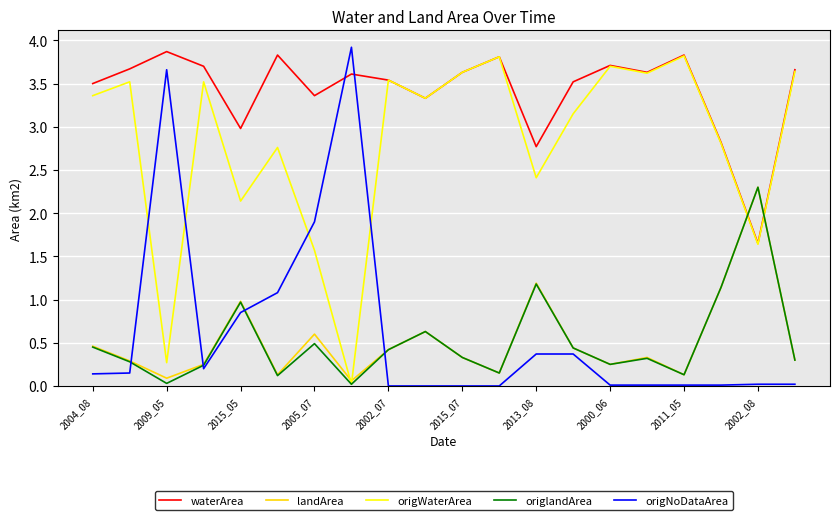

True or false: landArea has more than 1 interior local peaks.

True